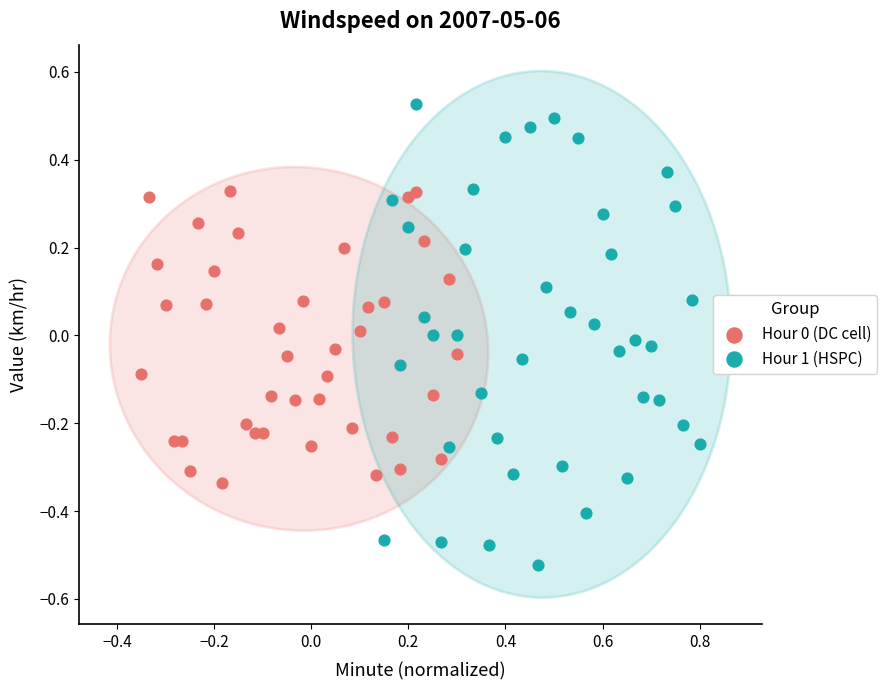

Which series reaches the maximum Y coordinate?

Hour 1 (HSPC)